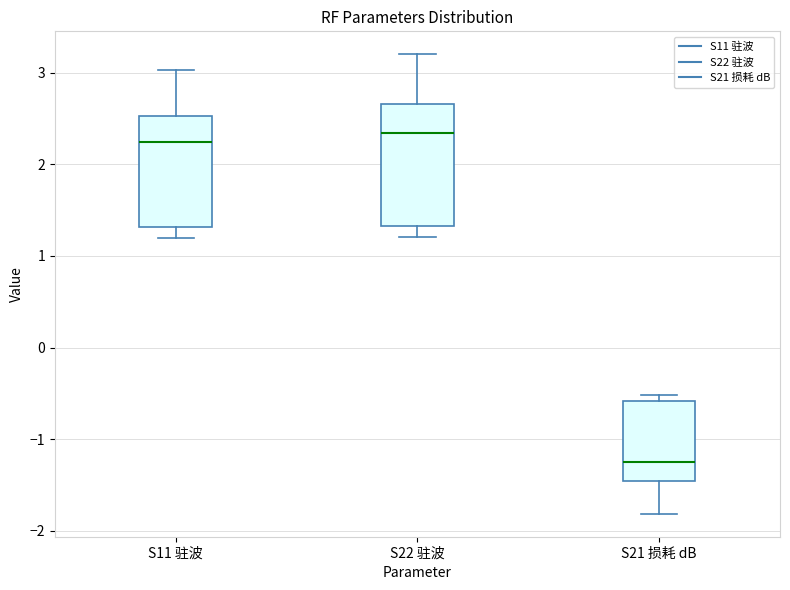

Reading left to right, read every box against the y-axis: the position of its median line, the range the box covers, and the ends of its whiskers. The values are not printed on the chart, so give them approximately, as read against the axis.

S11 驻波: median 2.2, box 1.3 to 2.5, whiskers 1.2 to 3.0
S22 驻波: median 2.3, box 1.3 to 2.7, whiskers 1.2 to 3.2
S21 损耗 dB: median -1.3, box -1.5 to -0.6, whiskers -1.8 to -0.5